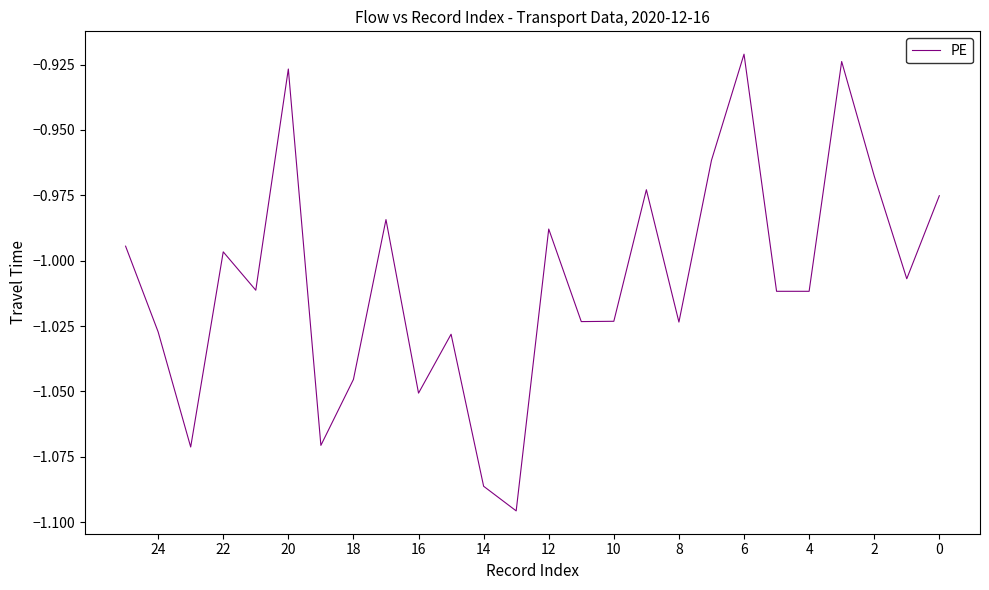

Does the chart have visible grid lines?

No